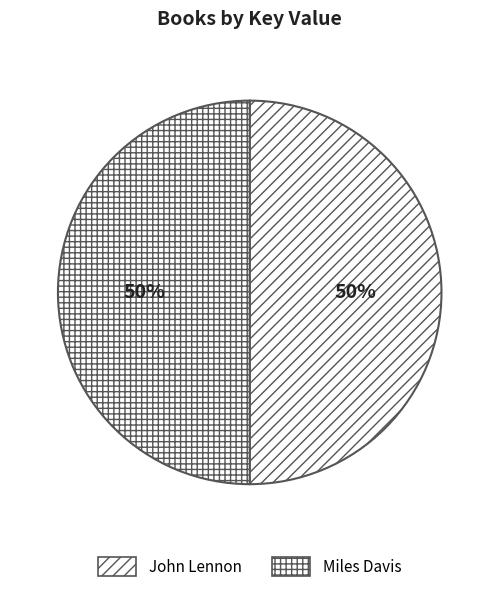

How much of the chart is everything except John Lennon?

50.0%